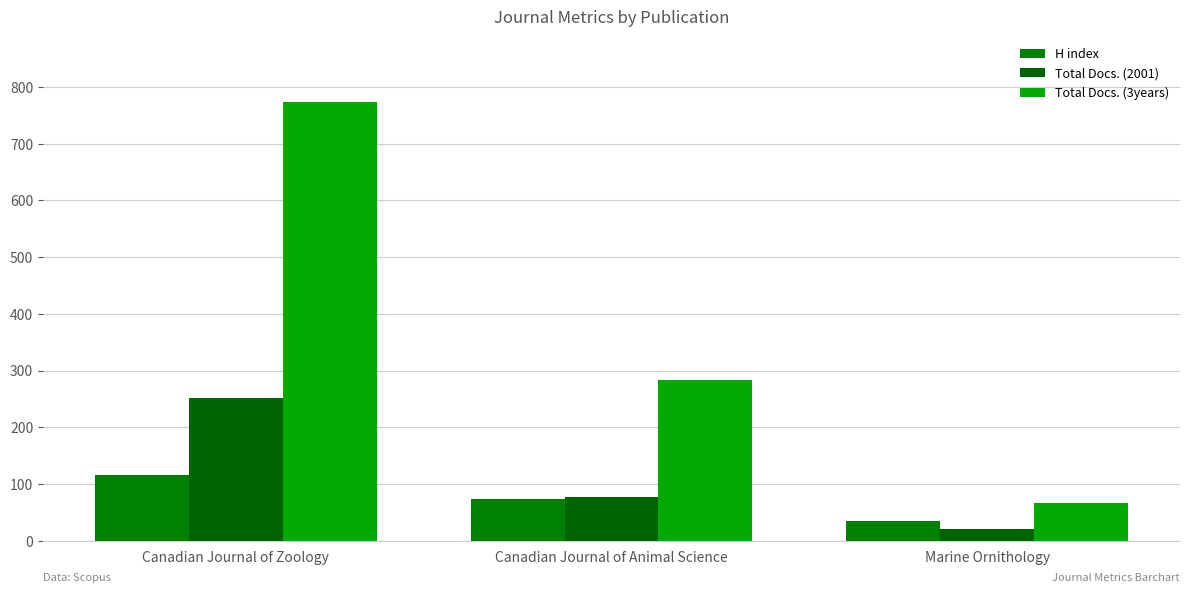

What are all the series names shown in the legend?

H index, Total Docs. (2001), Total Docs. (3years)